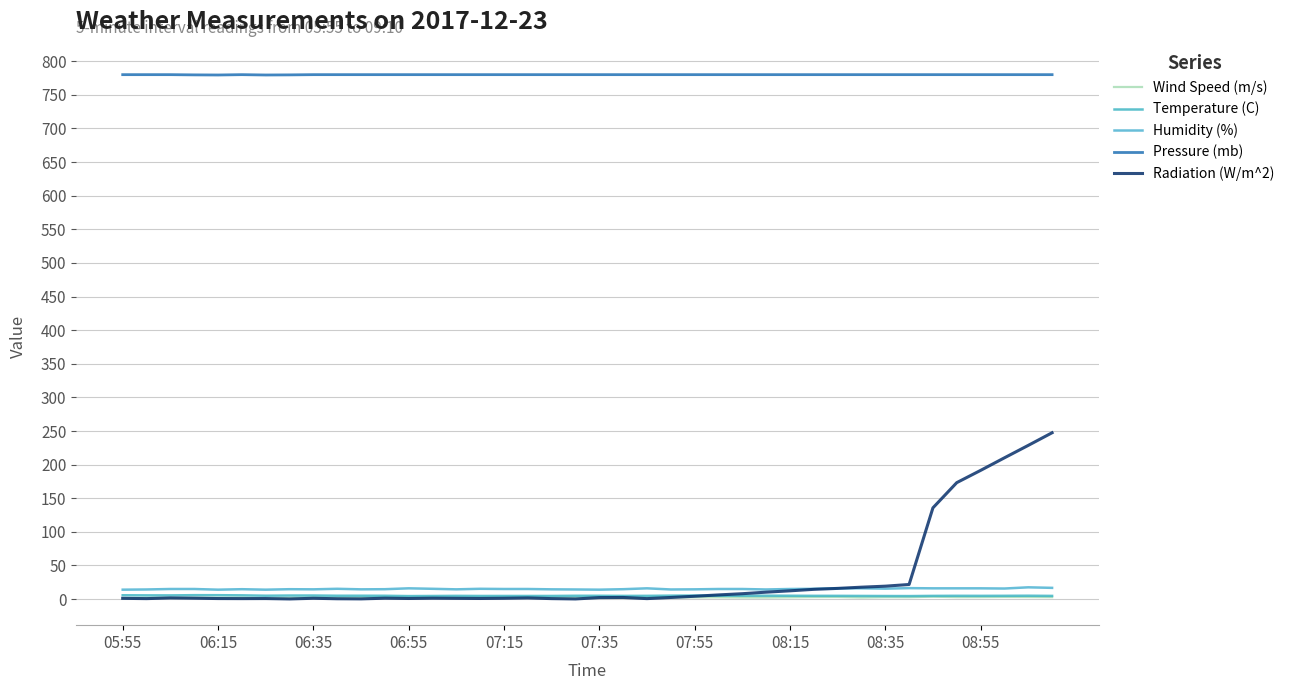

Where is the first local minimum for Temperature (C)?

06:35